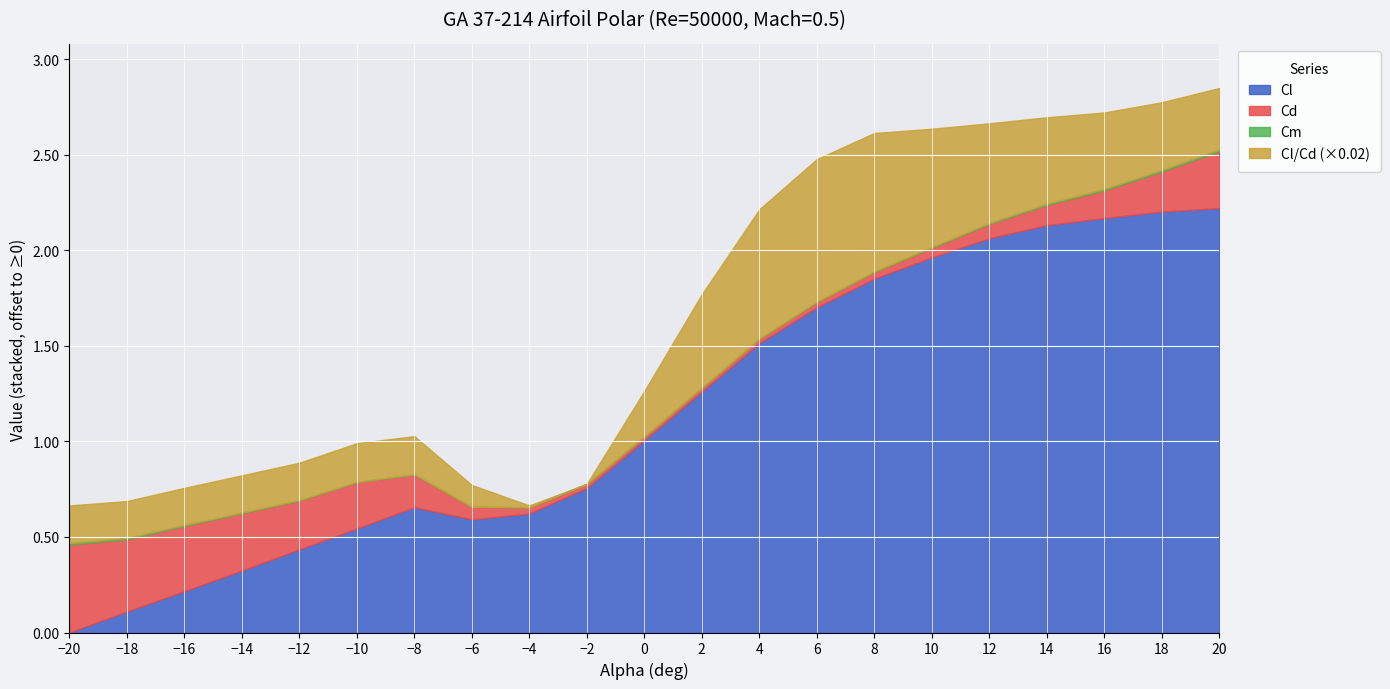

Reading right to left, transcribe all the data shown in this chart.

Cl: 1.2	1.2	1.2	1.1	1.1	1.0	0.8	0.7	0.5	0.3	-0.0	-0.3	-0.4	-0.4	-0.4	-0.5	-0.6	-0.7	-0.8	-0.9	-1.0
Cd: 0.3	0.2	0.1	0.1	0.1	0.1	0.0	0.0	0.0	0.0	0.0	0.0	0.0	0.1	0.2	0.2	0.3	0.3	0.3	0.4	0.5
Cm: -0.0	-0.0	-0.0	-0.0	-0.0	-0.0	-0.0	-0.0	-0.0	-0.0	-0.0	-0.0	-0.0	-0.0	-0.0	-0.0	-0.0	-0.0	-0.0	-0.0	-0.0
Cl/Cd: 4.1	5.7	8.0	10.6	14.1	18.9	24.2	25.3	21.8	12.4	-0.2	-12.0	-11.6	-6.3	-2.1	-1.9	-2.3	-2.3	-2.3	-2.4	-2.2